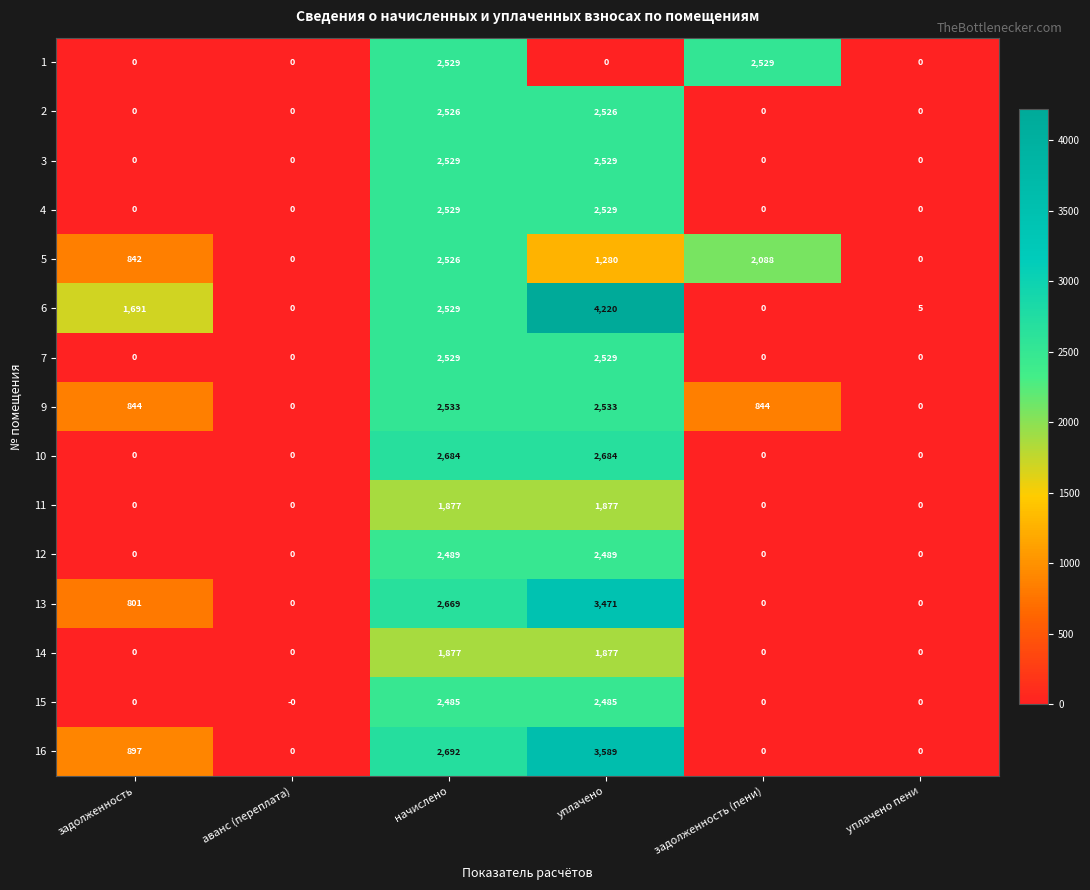

What is the sum of all 5 values?

6736